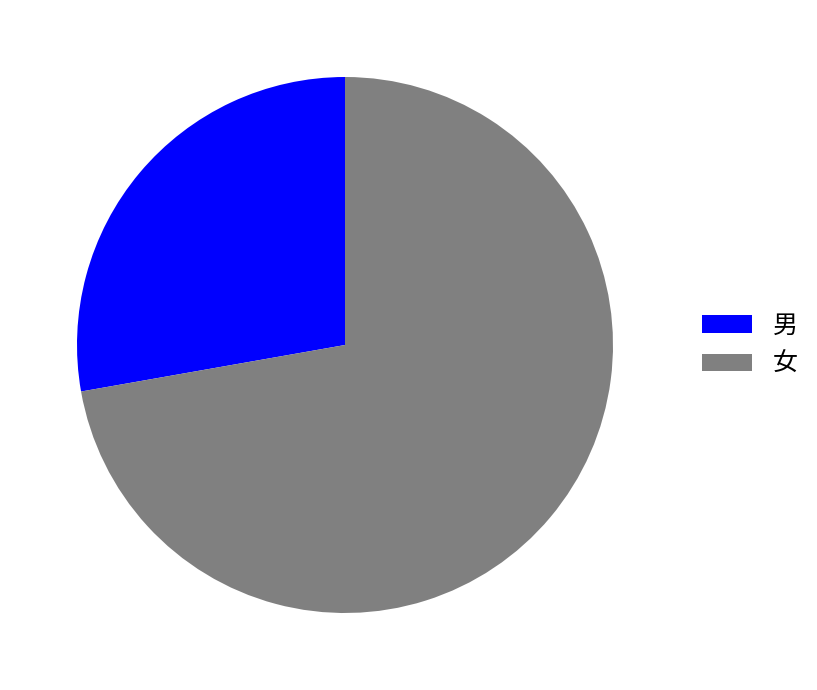

Does any single category account for the majority?

Yes